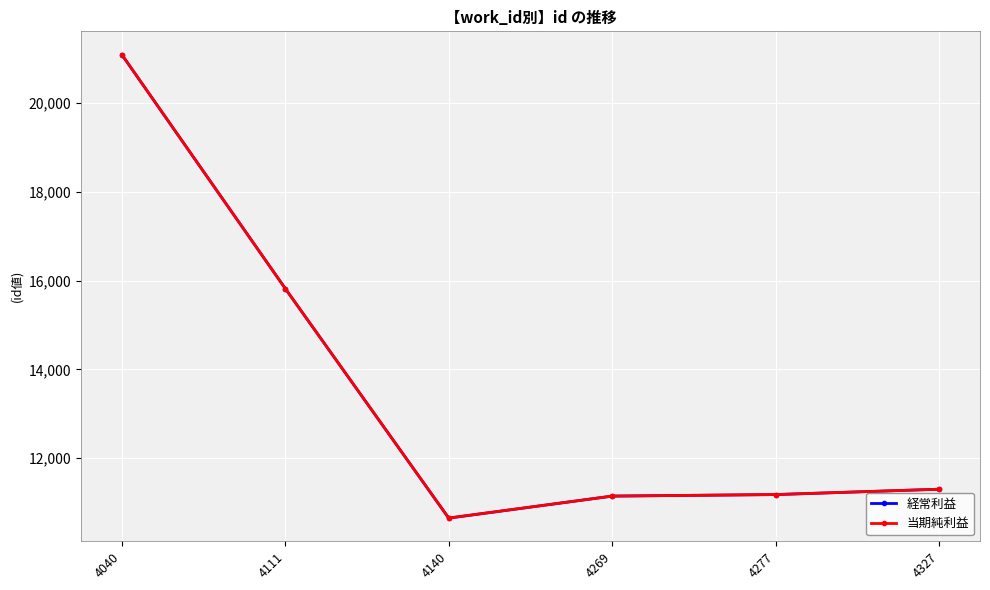

True or false: 当期純利益 has a value of 10652 at 4140.

True